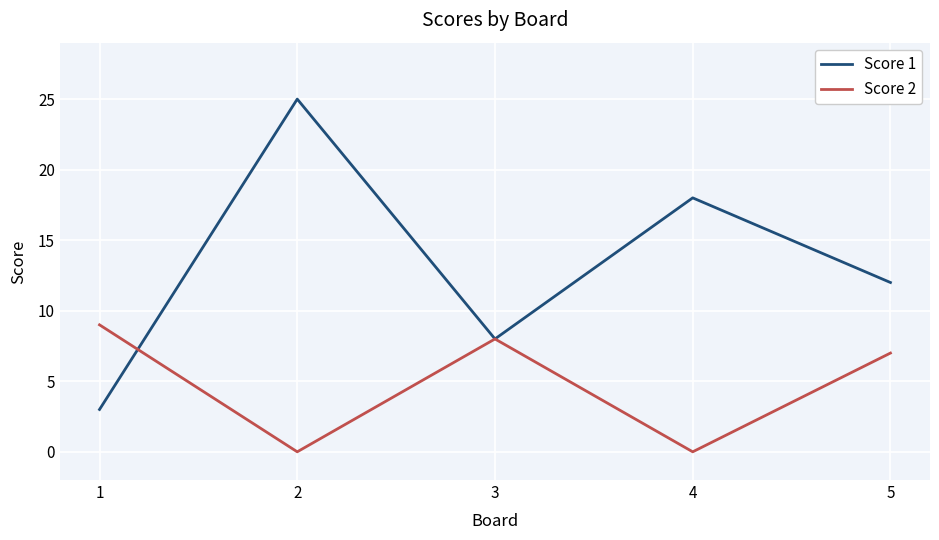

Reading left to right, extract all data points from this chart.

Score 1: 3	25	8	18	12
Score 2: 9	0	8	0	7